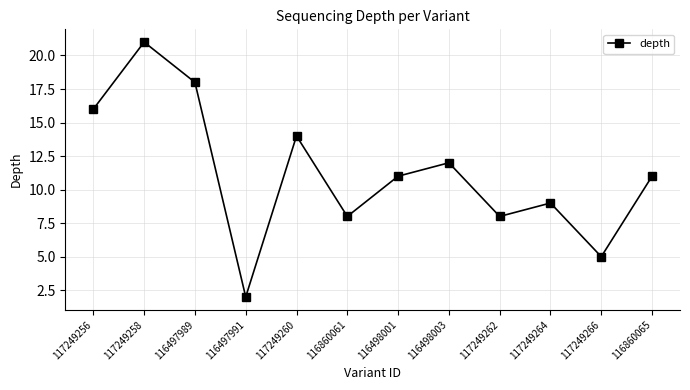

Is it true that the value at 116860065 is 11?

True